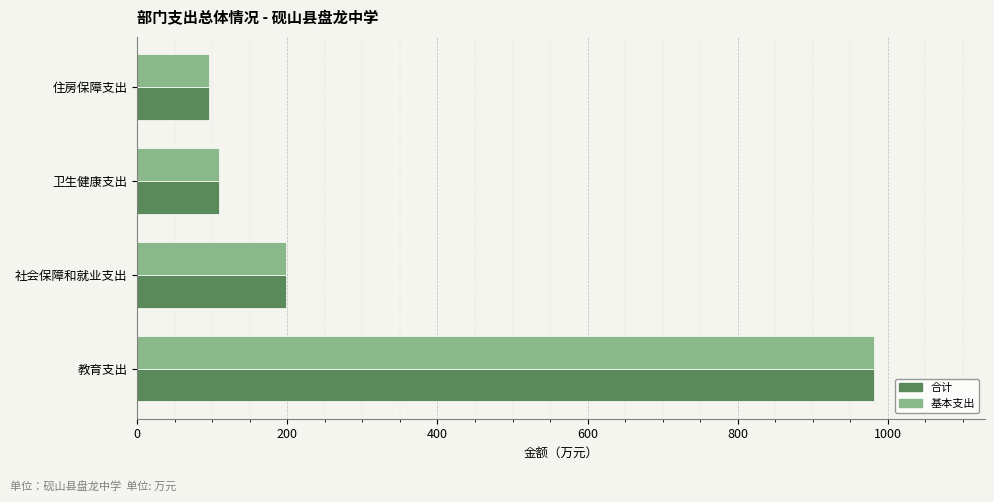

Rank the categories by 合计 value from lowest to highest.

住房保障支出, 卫生健康支出, 社会保障和就业支出, 教育支出